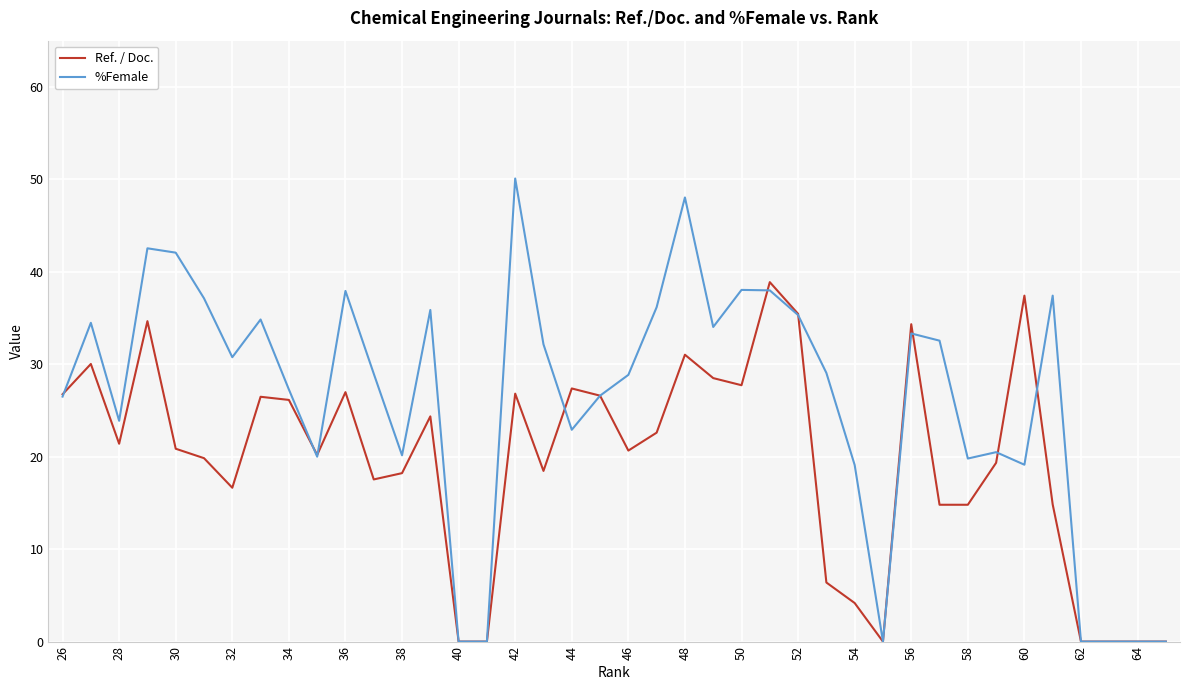

How many lines are shown in the chart?

2